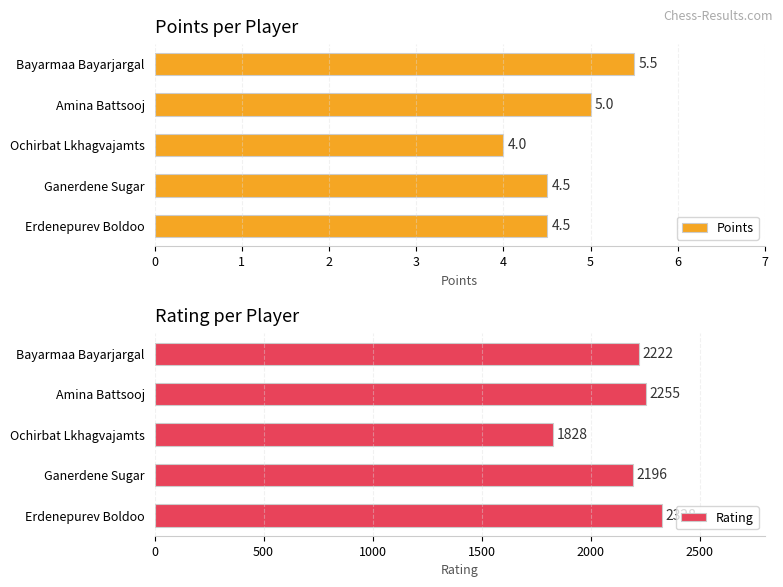

The value of Rating at Ochirbat Lkhagvajamts is 1828. True or false?

True